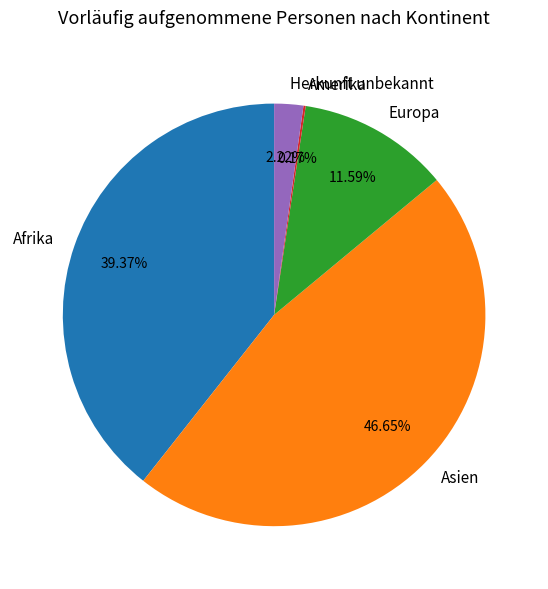

Does Afrika represent more than half of the total?

No